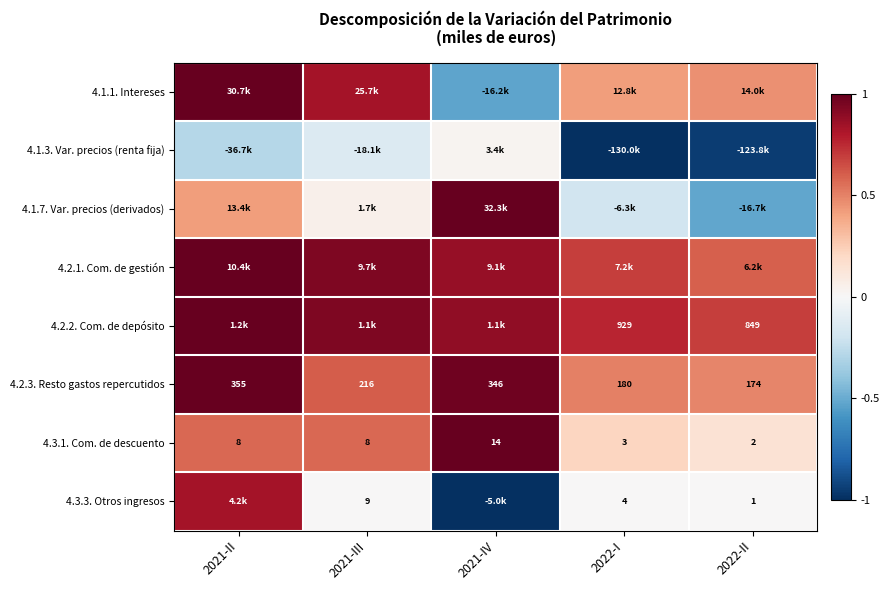

List the labels in order of 4.1.1. Intereses value, smallest first.

2021-IV, 2022-I, 2022-II, 2021-III, 2021-II